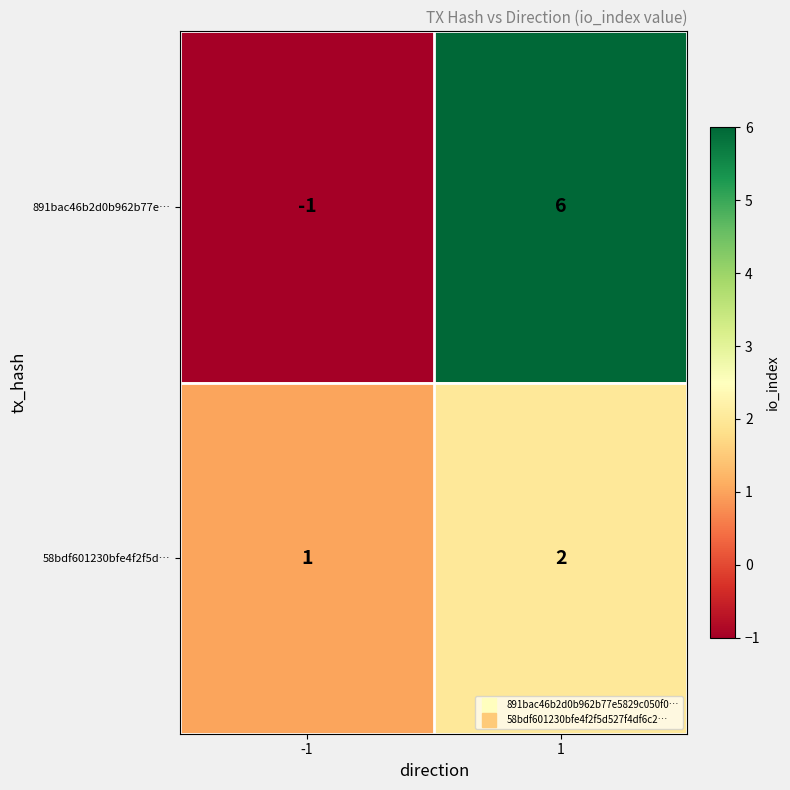

What is the sum of all 58bdf601230bfe4f2f5d… values?

3